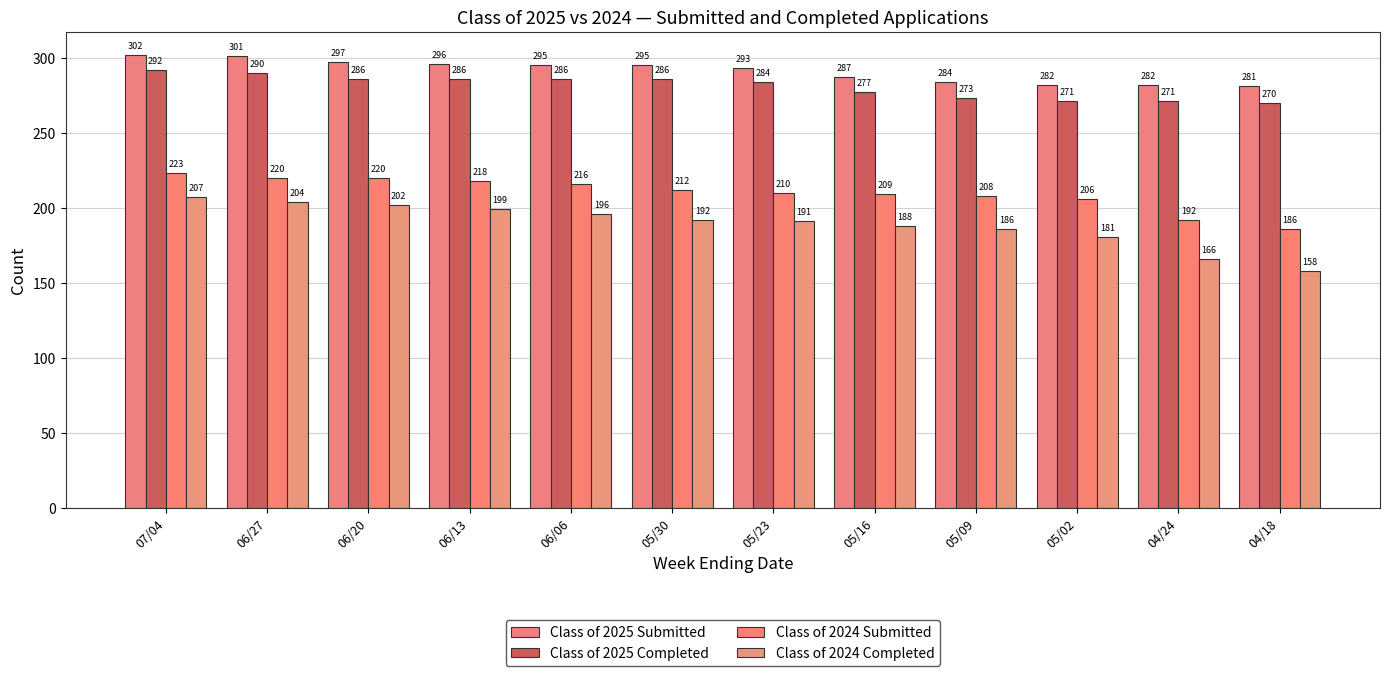

What is the sum of all Class of 2024 Submitted values?

2520